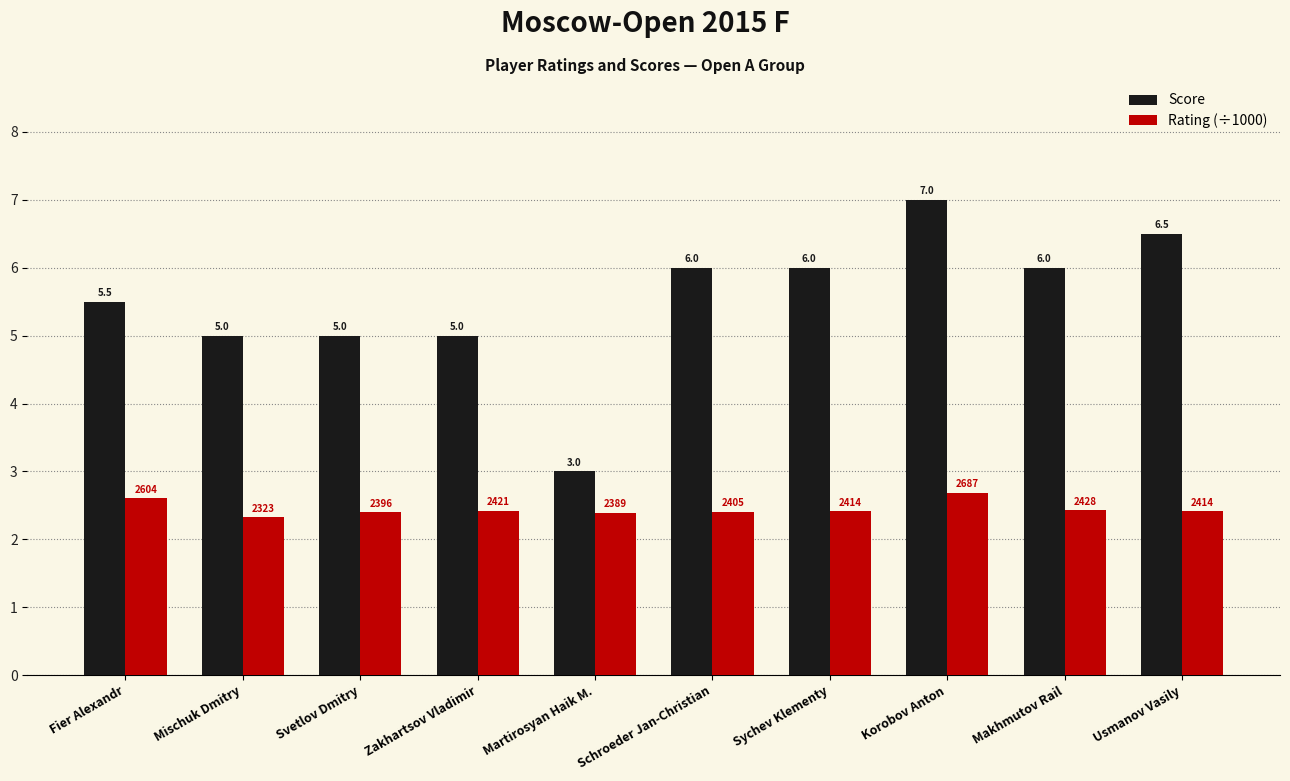

What is the label of the 9th bar from the right?

Mischuk Dmitry